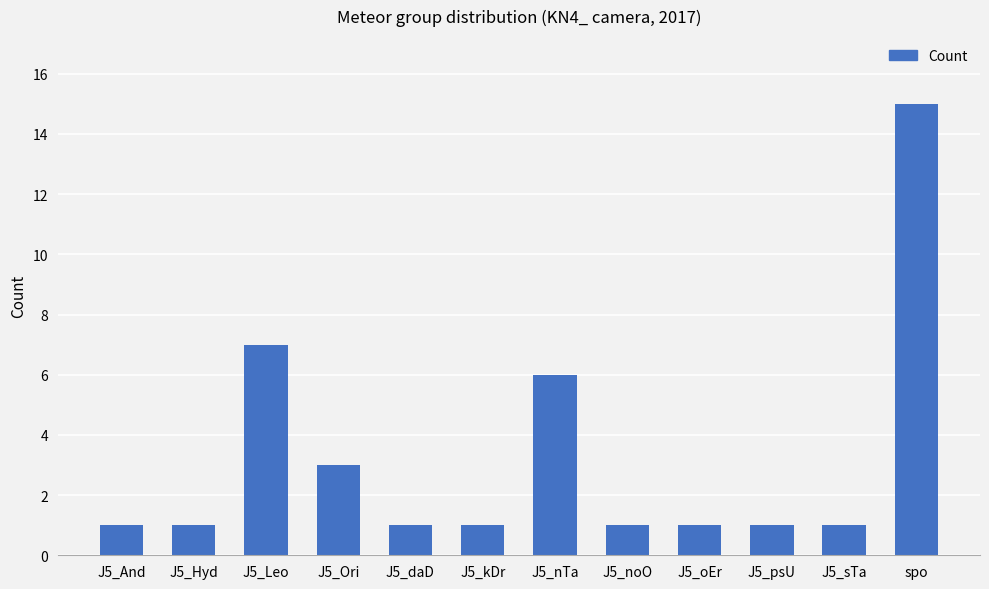

Does the chart contain stacked bars?

No